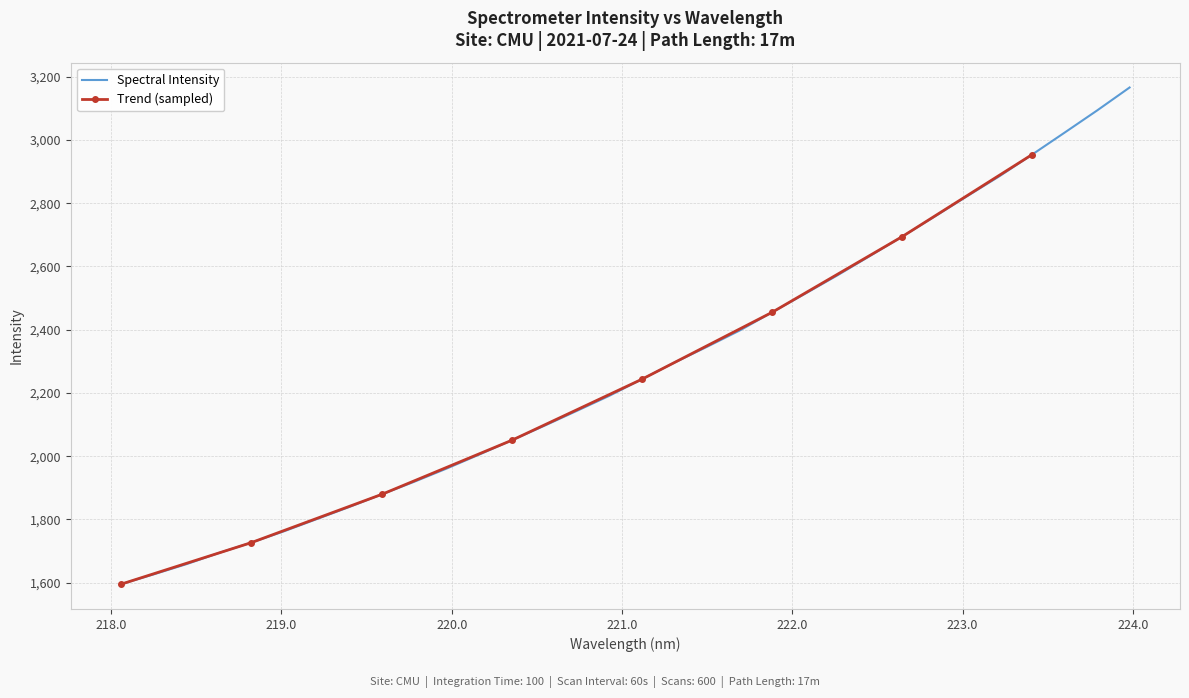

How many data points are less than 2243?

16